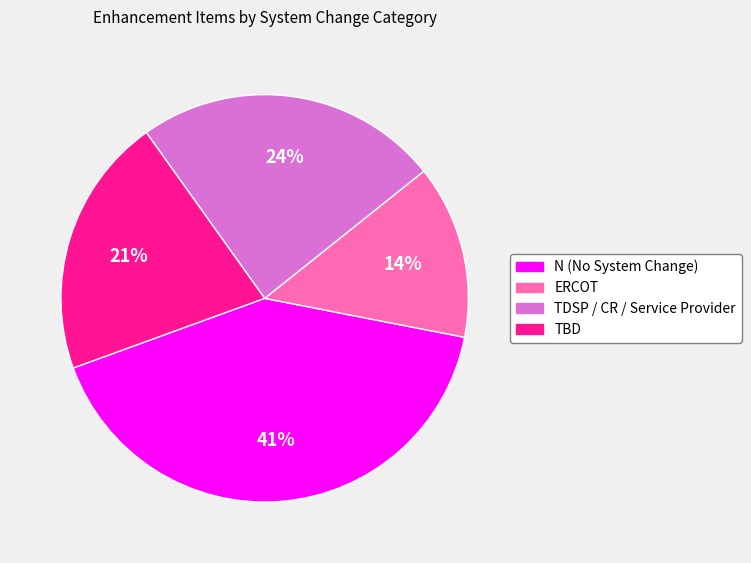

How many segments does this pie chart have?

4